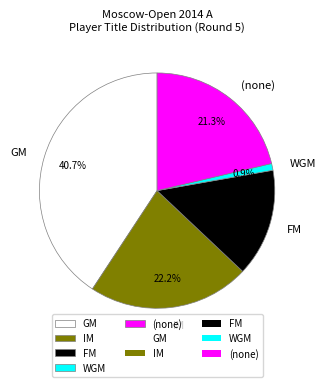

Is there a majority slice in this chart?

No